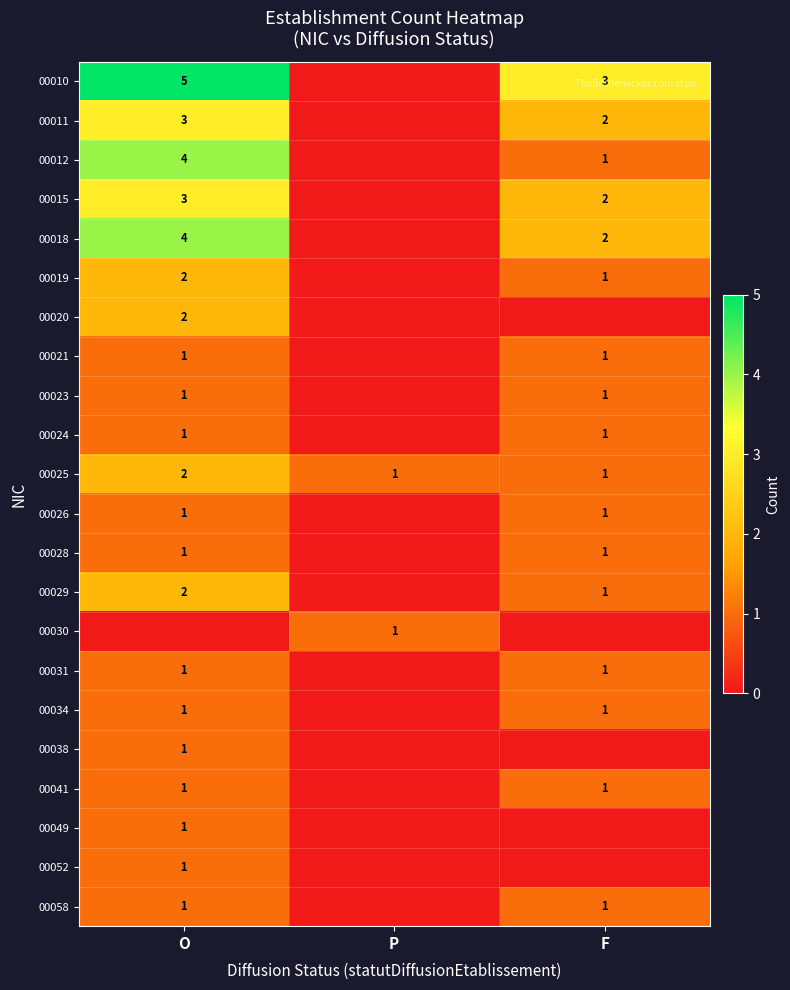

How many data points does each series have?

3